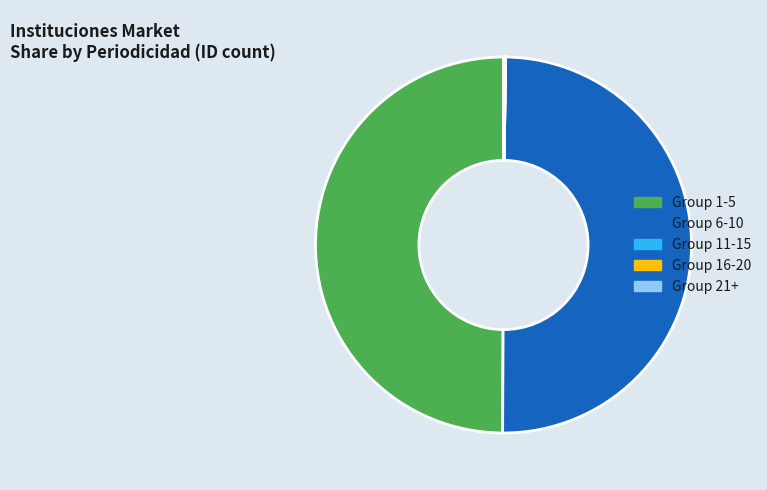

True or false: Group 6-10 accounts for 60% of the total.

False